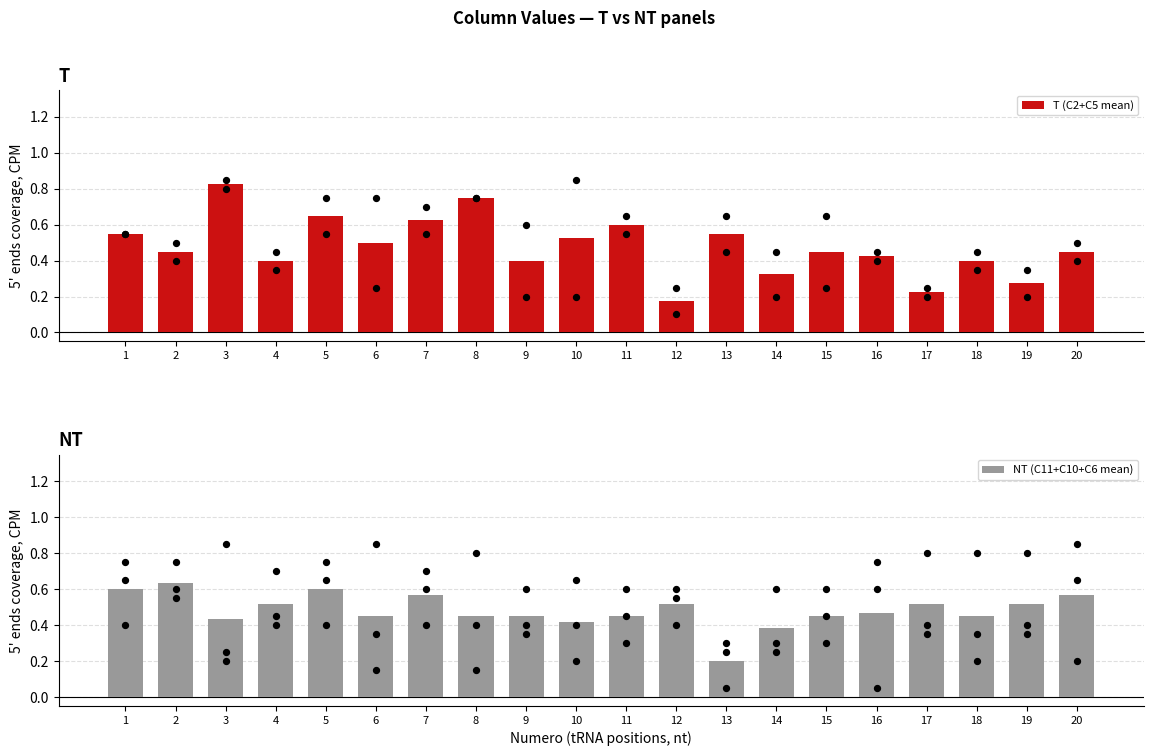

Which series has the largest total across all categories?

NT (C11+C10+C6 mean)